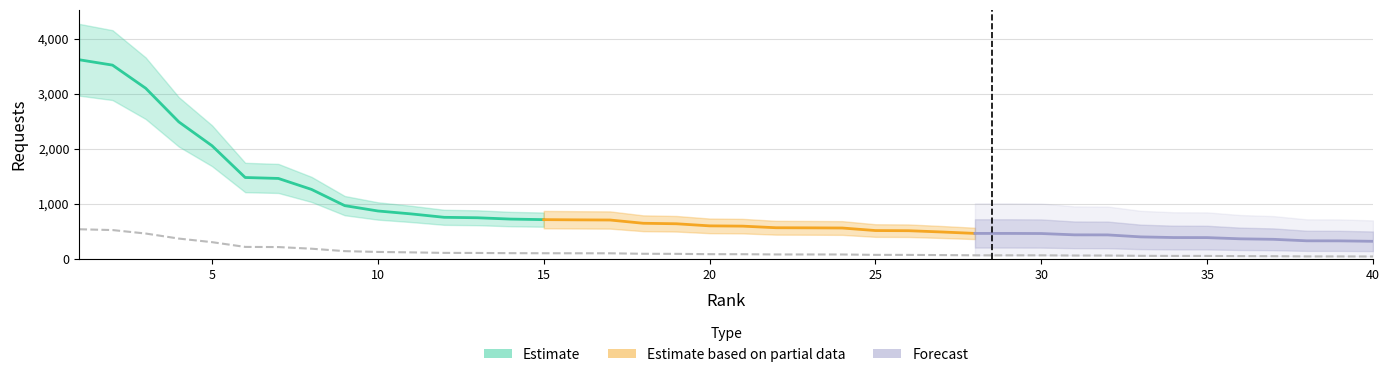

The value at 18 is 97.6. True or false?

True